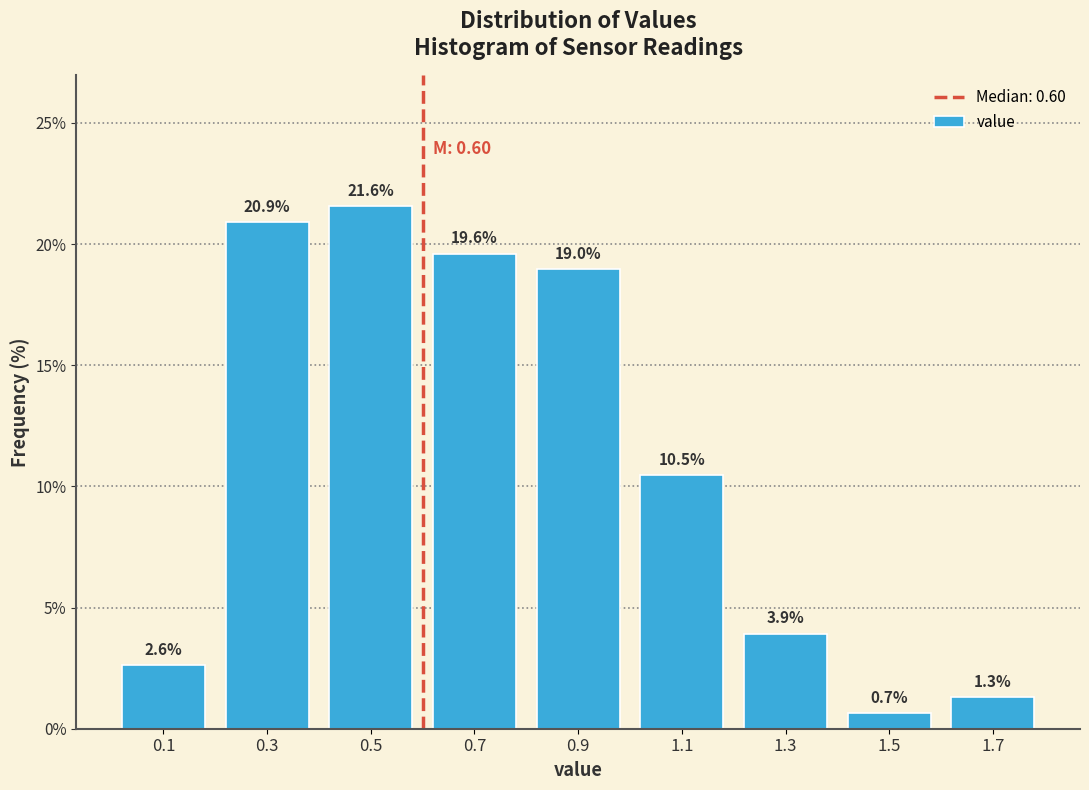

Reading left to right, transcribe this chart: for each bar, give the range it covers on the x-axis and its height.

0.0 to 0.2: 2.6
0.2 to 0.4: 20.9
0.4 to 0.6: 21.6
0.6 to 0.8: 19.6
0.8 to 1.0: 19.0
1.0 to 1.2: 10.5
1.2 to 1.4: 3.9
1.4 to 1.6: 0.7
1.6 to 1.8: 1.3